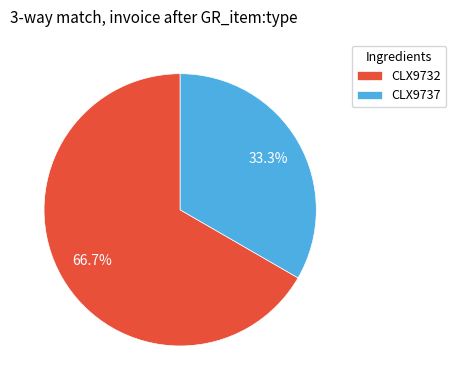

To the nearest percent, what is the difference between the largest and smallest slice percentages?

33%